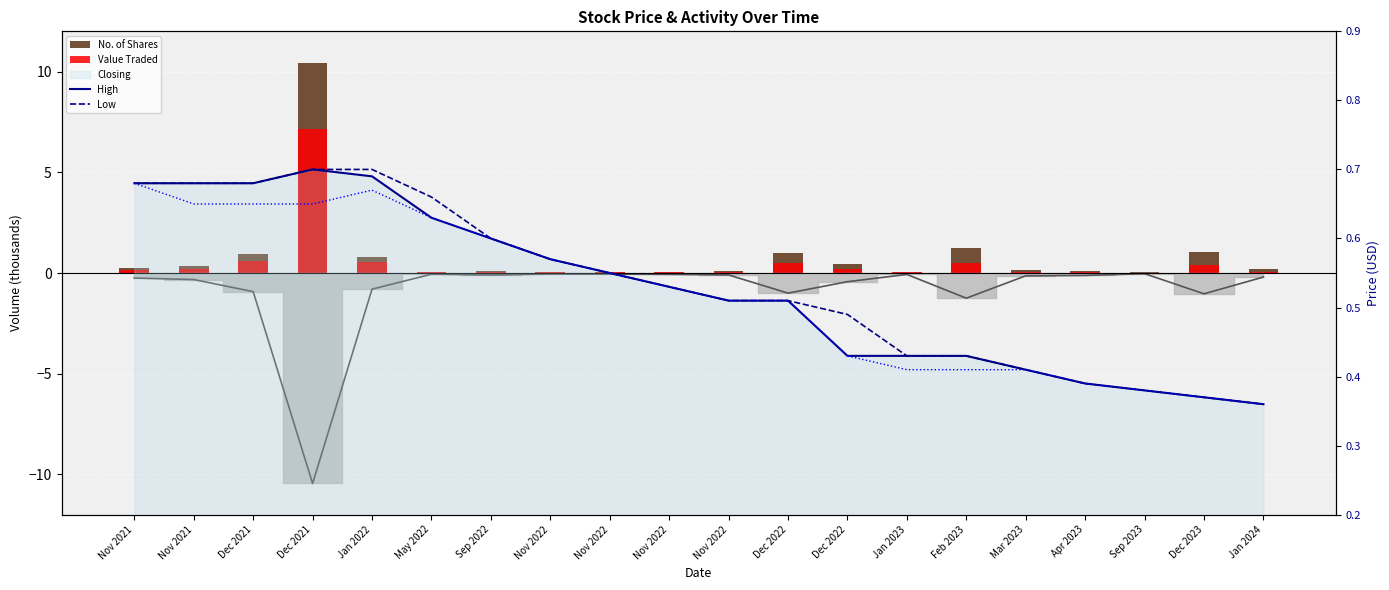

What is the label of the 14th bar from the left?

Jan 2023